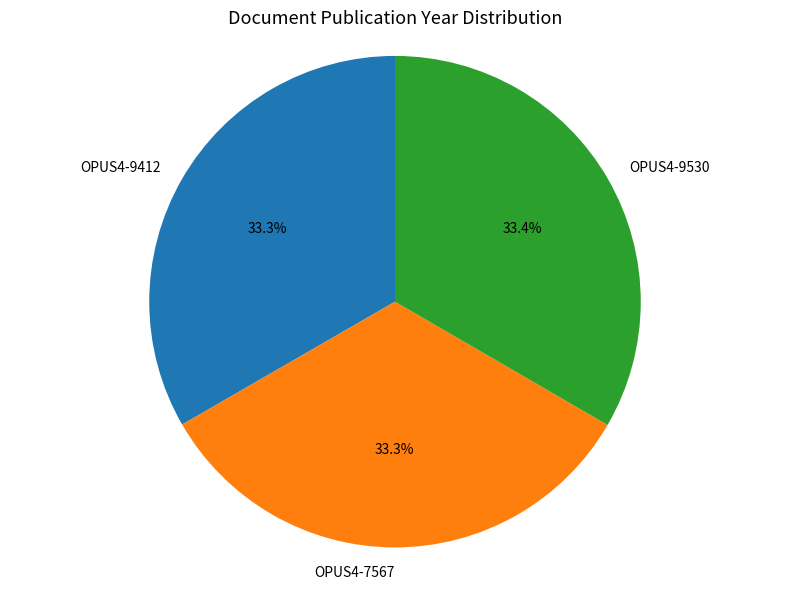

What percentage is NOT represented by OPUS4-7567?

66.7%